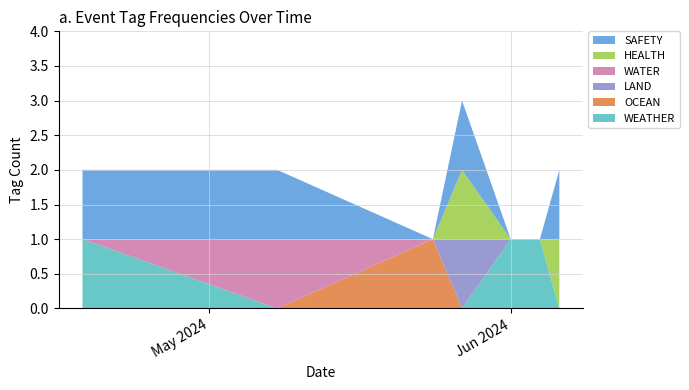

Reading left to right, extract all data points from this chart.

WEATHER: 2024-06-04=1	2024-06-01=1	2024-04-18=1	2024-05-27=0	2024-05-24=0	2024-06-06=0	2024-05-08=0
OCEAN: 2024-06-04=0	2024-06-01=0	2024-04-18=0	2024-05-27=0	2024-05-24=1	2024-06-06=0	2024-05-08=0
LAND: 2024-06-04=0	2024-06-01=0	2024-04-18=0	2024-05-27=1	2024-05-24=0	2024-06-06=0	2024-05-08=0
WATER: 2024-06-04=0	2024-06-01=0	2024-04-18=0	2024-05-27=0	2024-05-24=0	2024-06-06=0	2024-05-08=1
HEALTH: 2024-06-04=0	2024-06-01=0	2024-04-18=0	2024-05-27=1	2024-05-24=0	2024-06-06=1	2024-05-08=0
SAFETY: 2024-06-04=0	2024-06-01=0	2024-04-18=1	2024-05-27=1	2024-05-24=0	2024-06-06=1	2024-05-08=1